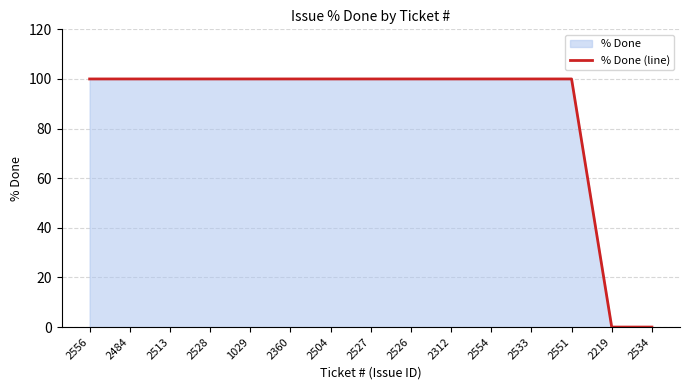

Reading left to right, transcribe all the data shown in this chart.

2556=100	2484=100	2513=100	2528=100	1029=100	2360=100	2504=100	2527=100	2526=100	2312=100	2554=100	2533=100	2551=100	2219=0	2534=0